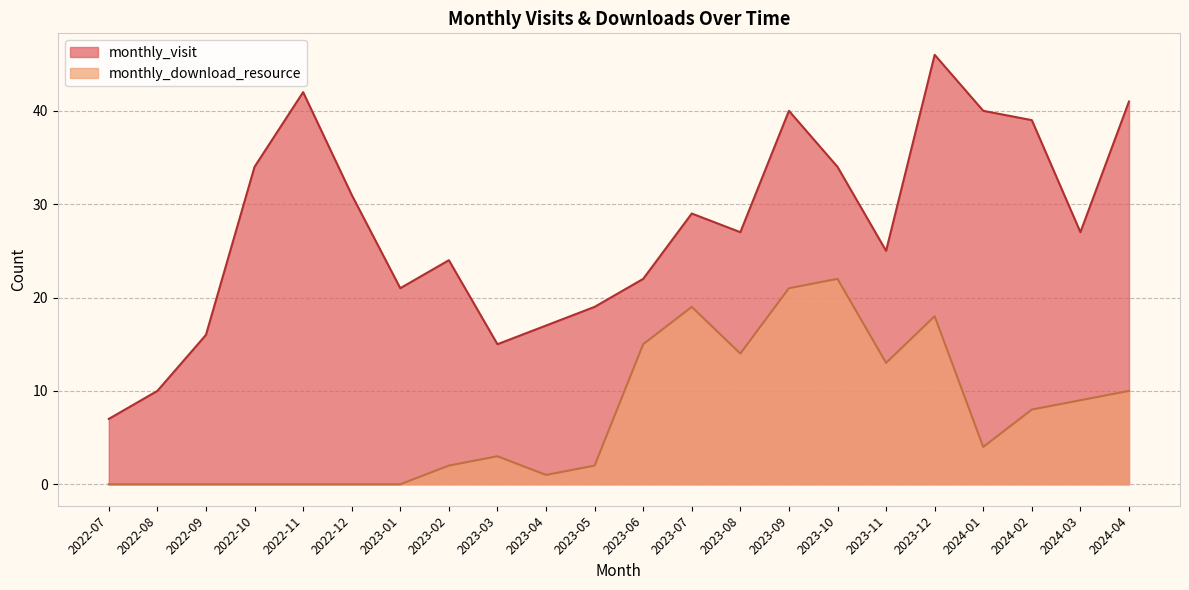

Reading right to left, list all the values displayed in this chart.

monthly_visit: 41	27	39	40	46	25	34	40	27	29	22	19	17	15	24	21	31	42	34	16	10	7
monthly_download_resource: 10	9	8	4	18	13	22	21	14	19	15	2	1	3	2	0	0	0	0	0	0	0